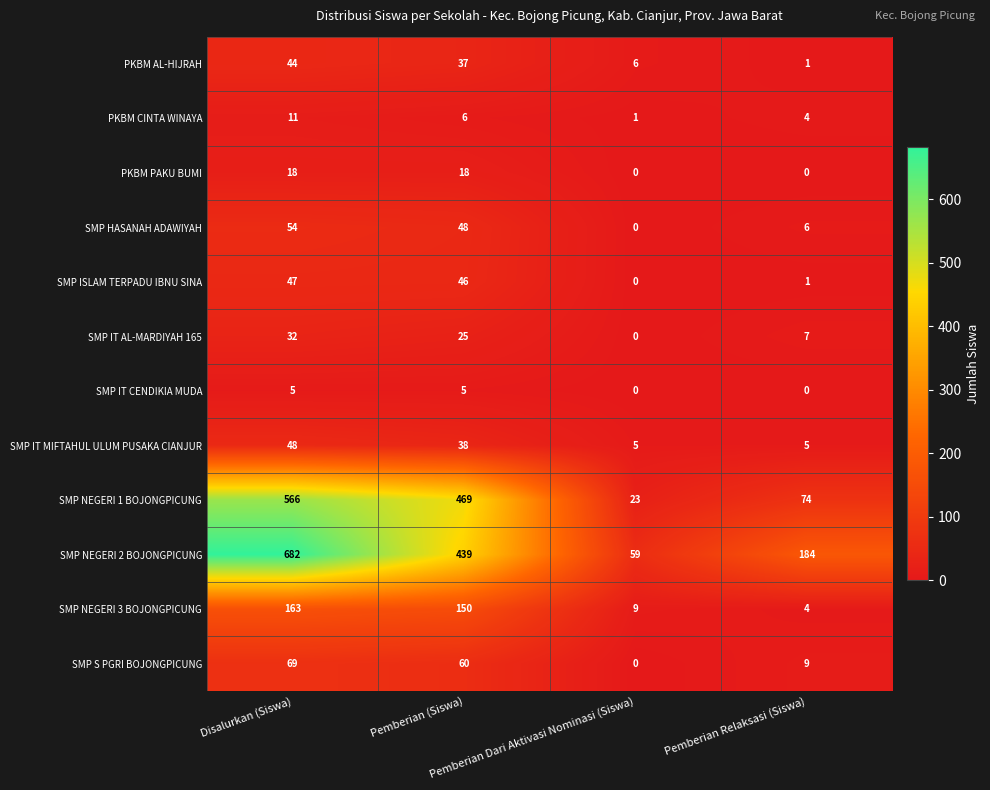

How many distinct data groups are displayed?

12